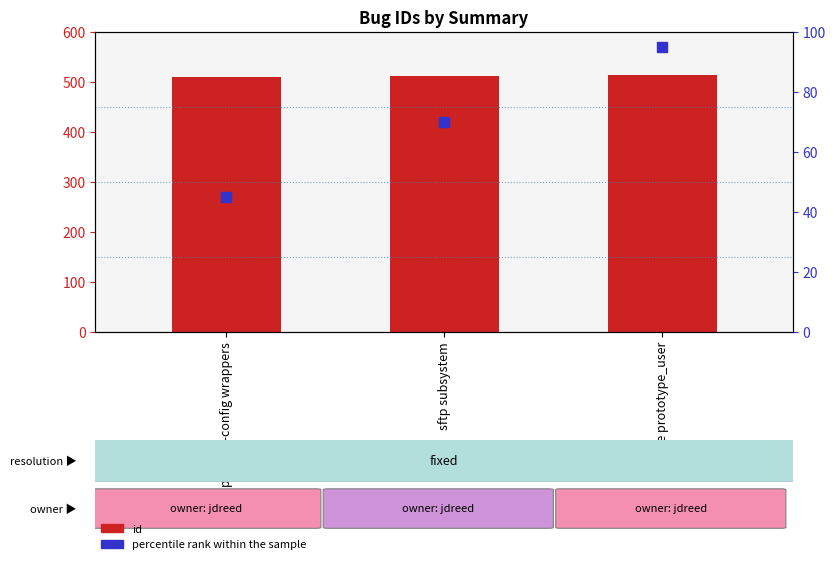

At which category is the sum across all series the highest?

Update prototype_user